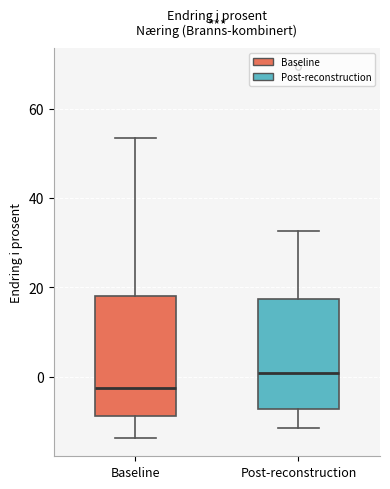

Which box has the highest median line?

Post-reconstruction